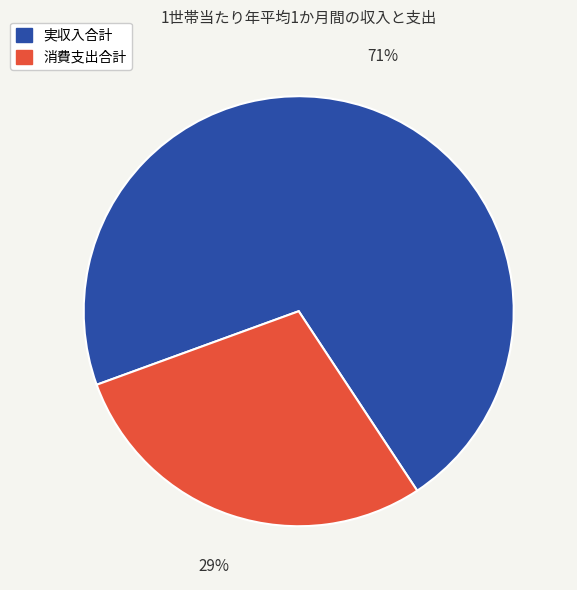

Count the number of slices in the pie.

2